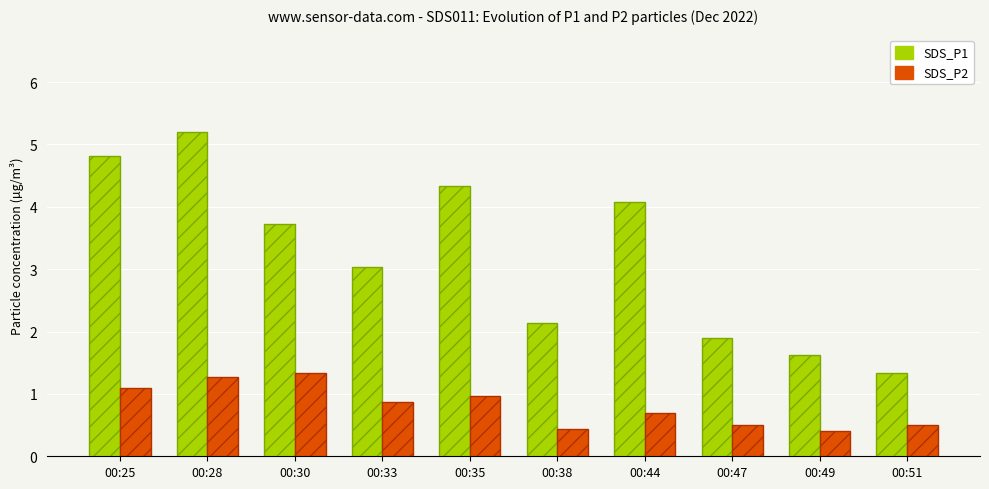

Which series changed the most between 00:38 and 00:49?

SDS_P1